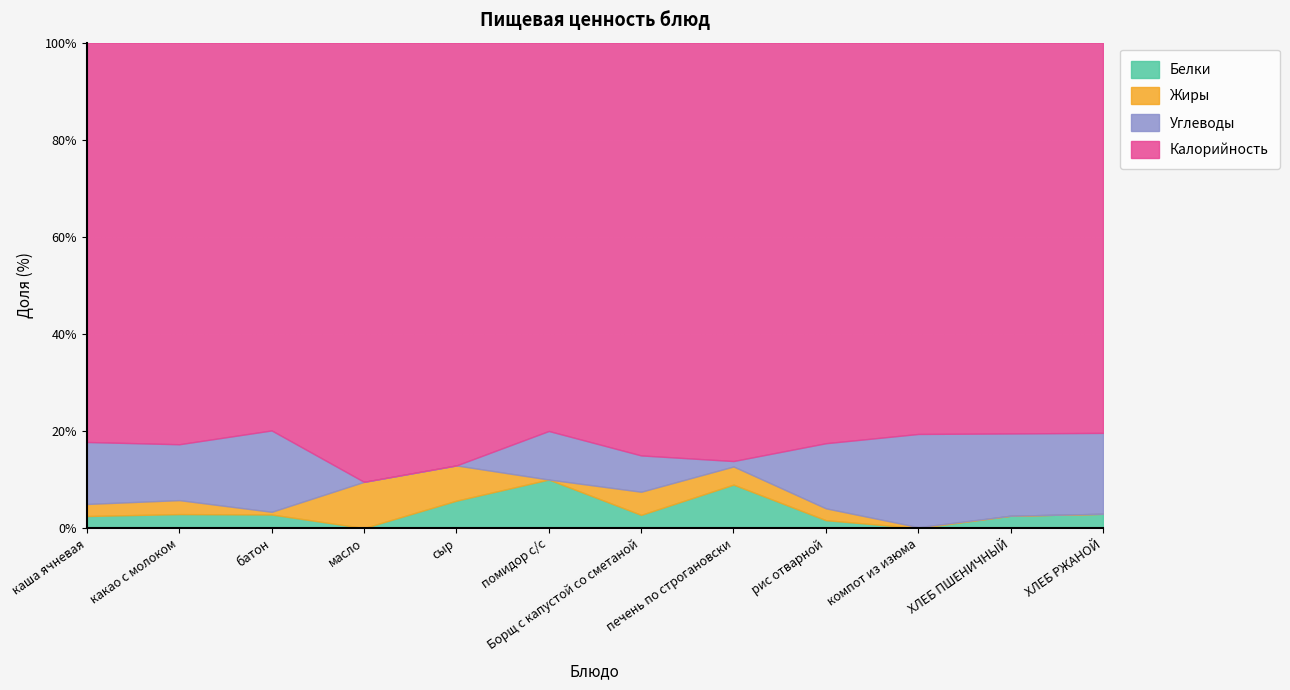

The Белки series shows 5.6 at сыр. True or false?

True